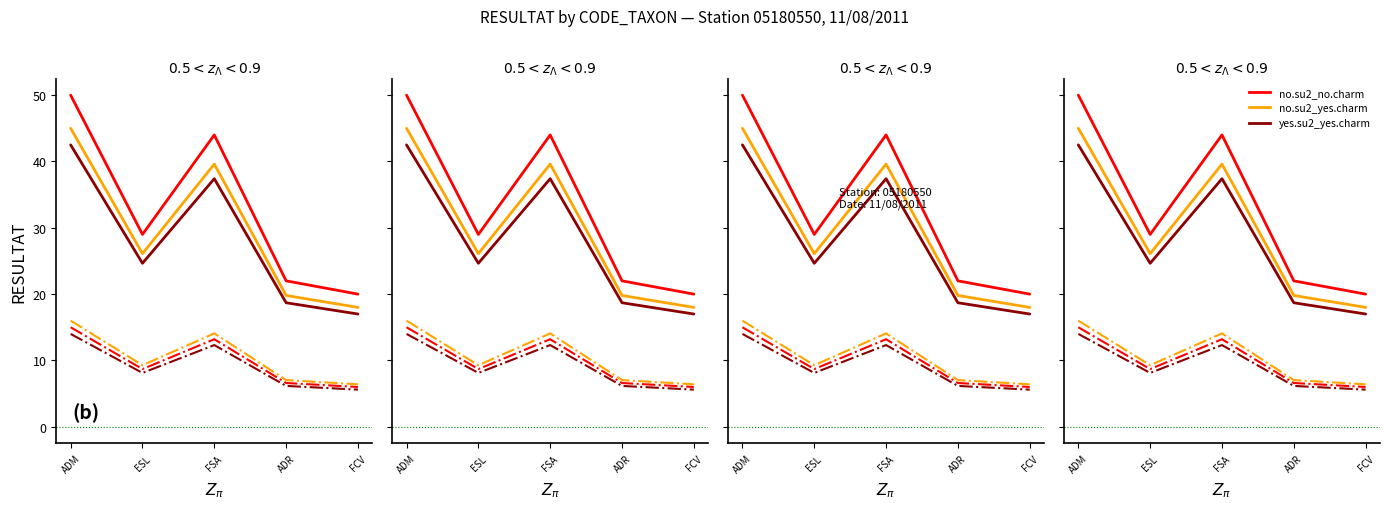

What is the difference between the yes.su2_yes.charm values at ADR and FSA?

18.7